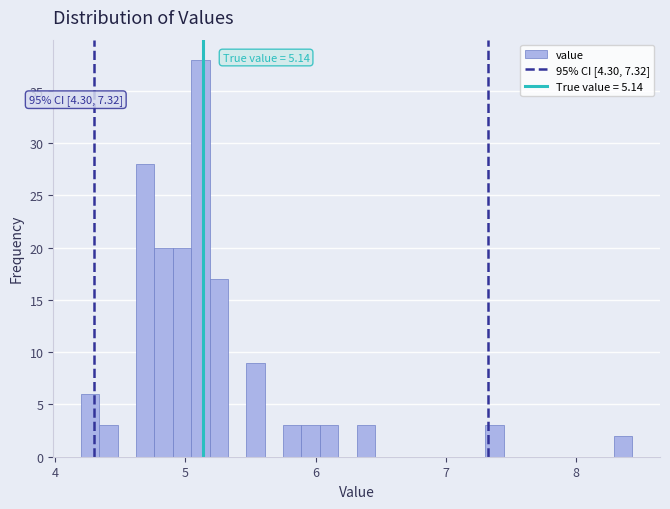

Around what value on the x-axis is the tallest bar? Give the approximate position of its centre, as read against the axis.

5.1